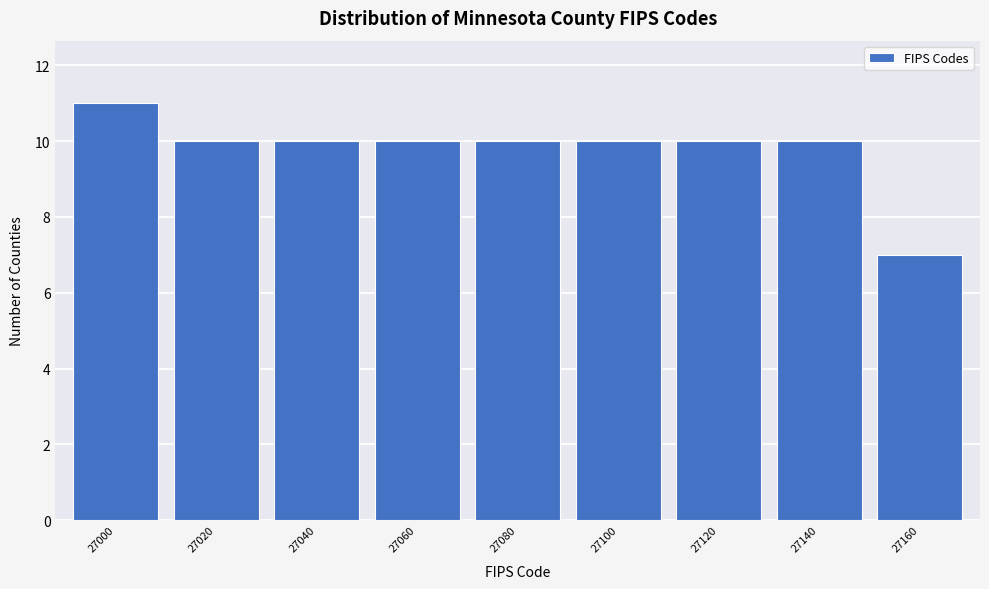

Reading left to right, transcribe all the data shown in this chart.

11	10	10	10	10	10	10	10	7